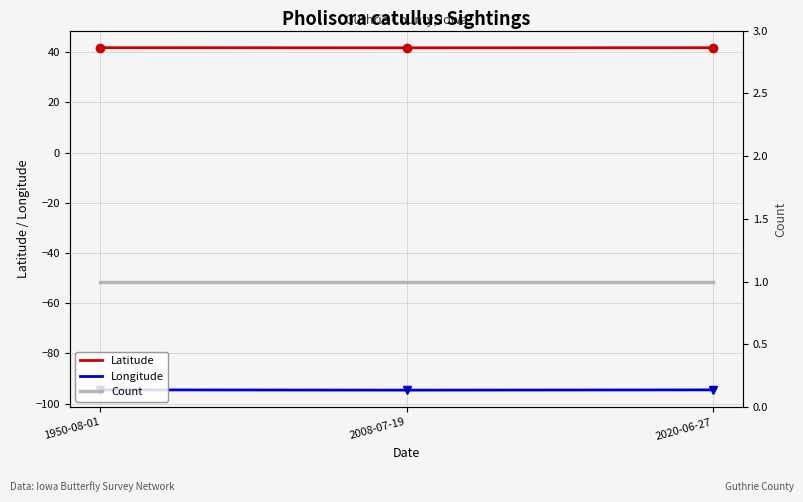

Is this an area chart (filled region under the line)?

No